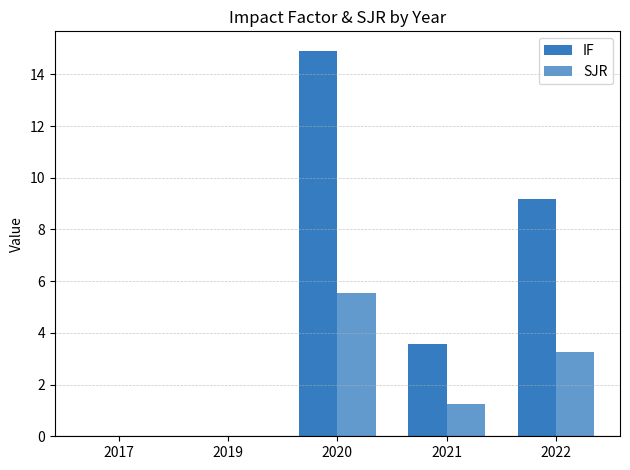

How many categories are shown in the chart?

5